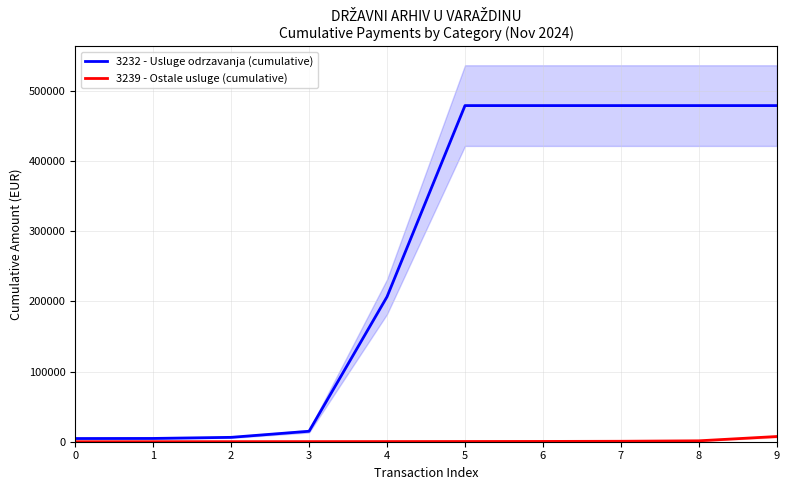

True or false: 3232 - Usluge odrzavanja (cumulative) and 3239 - Ostale usluge (cumulative) intersect in this chart.

False